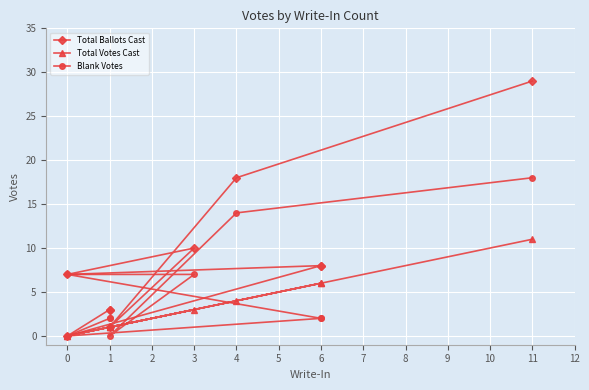

Rank the series at 4 from highest to lowest value.

Total Ballots Cast, Blank Votes, Total Votes Cast